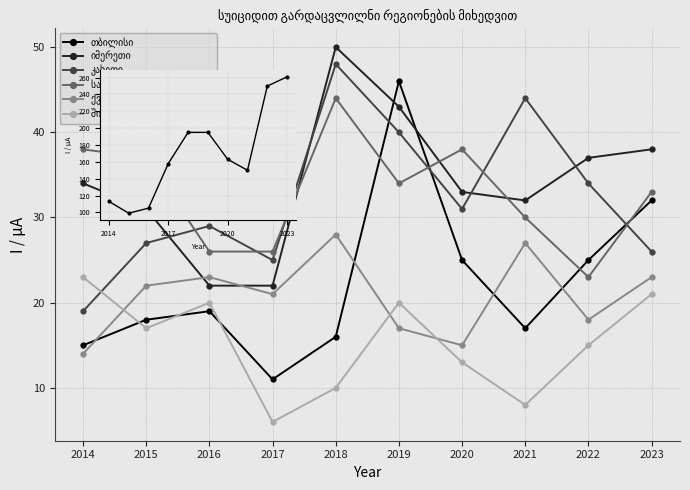

The სამეგრელო-ზემო სვანეთი series shows 33 at 2023. True or false?

True